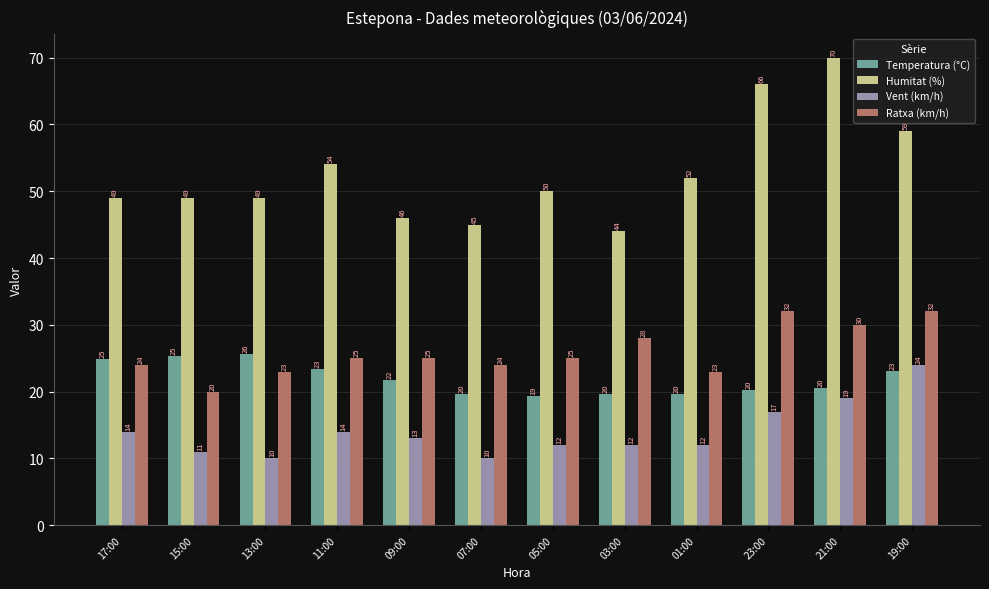

What value does the Humitat (%) series have at 09:00?

46.0